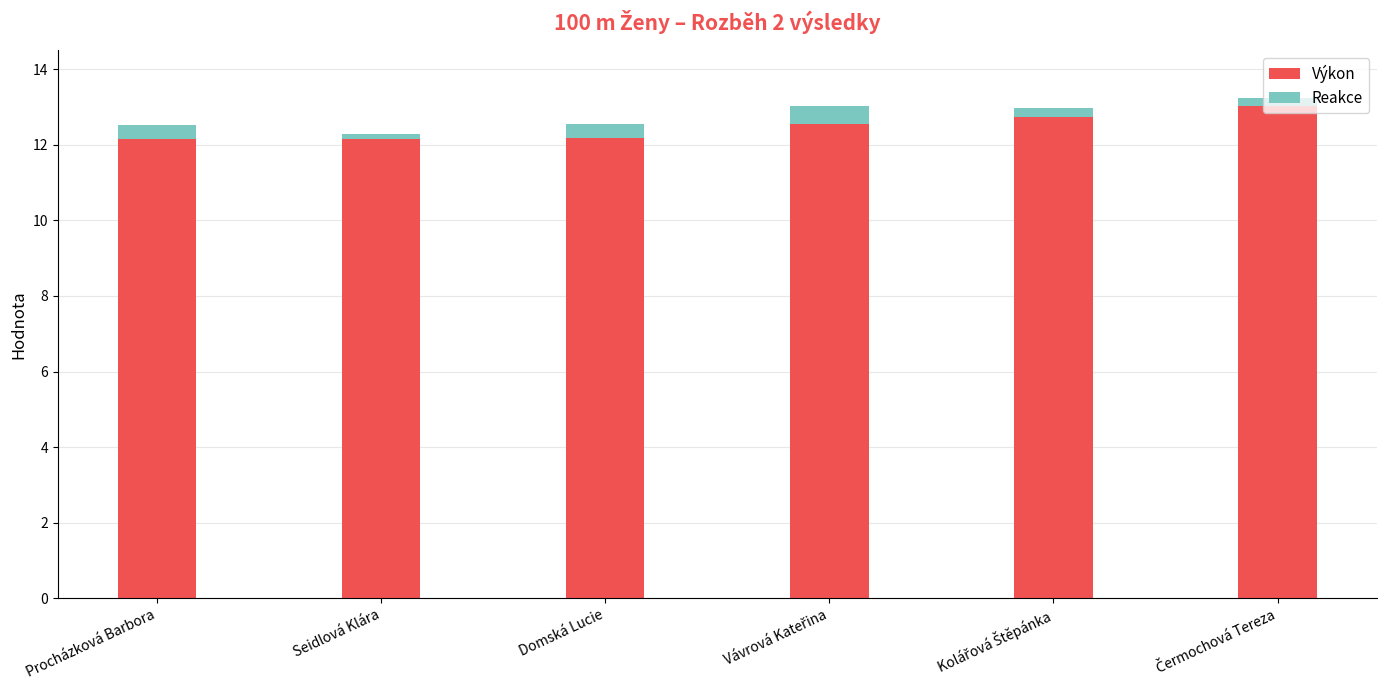

What is the difference between the second highest and minimum values in the Výkon series?

0.6